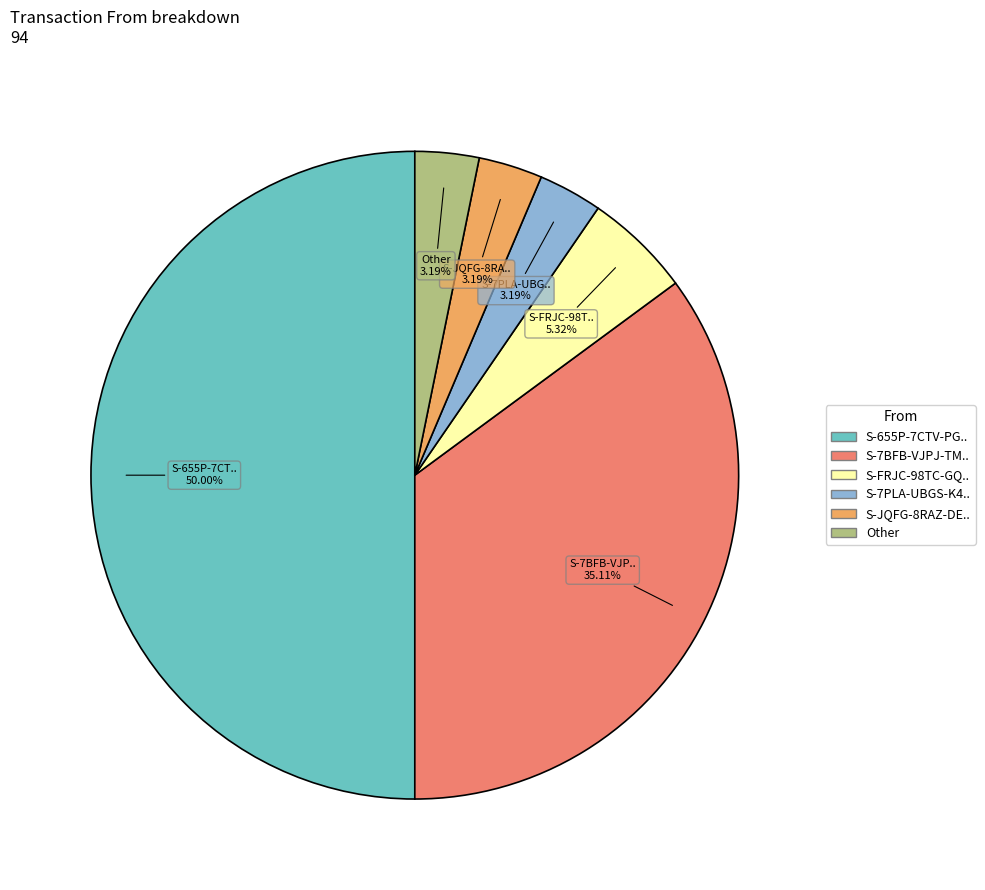

How many segments does this pie chart have?

6